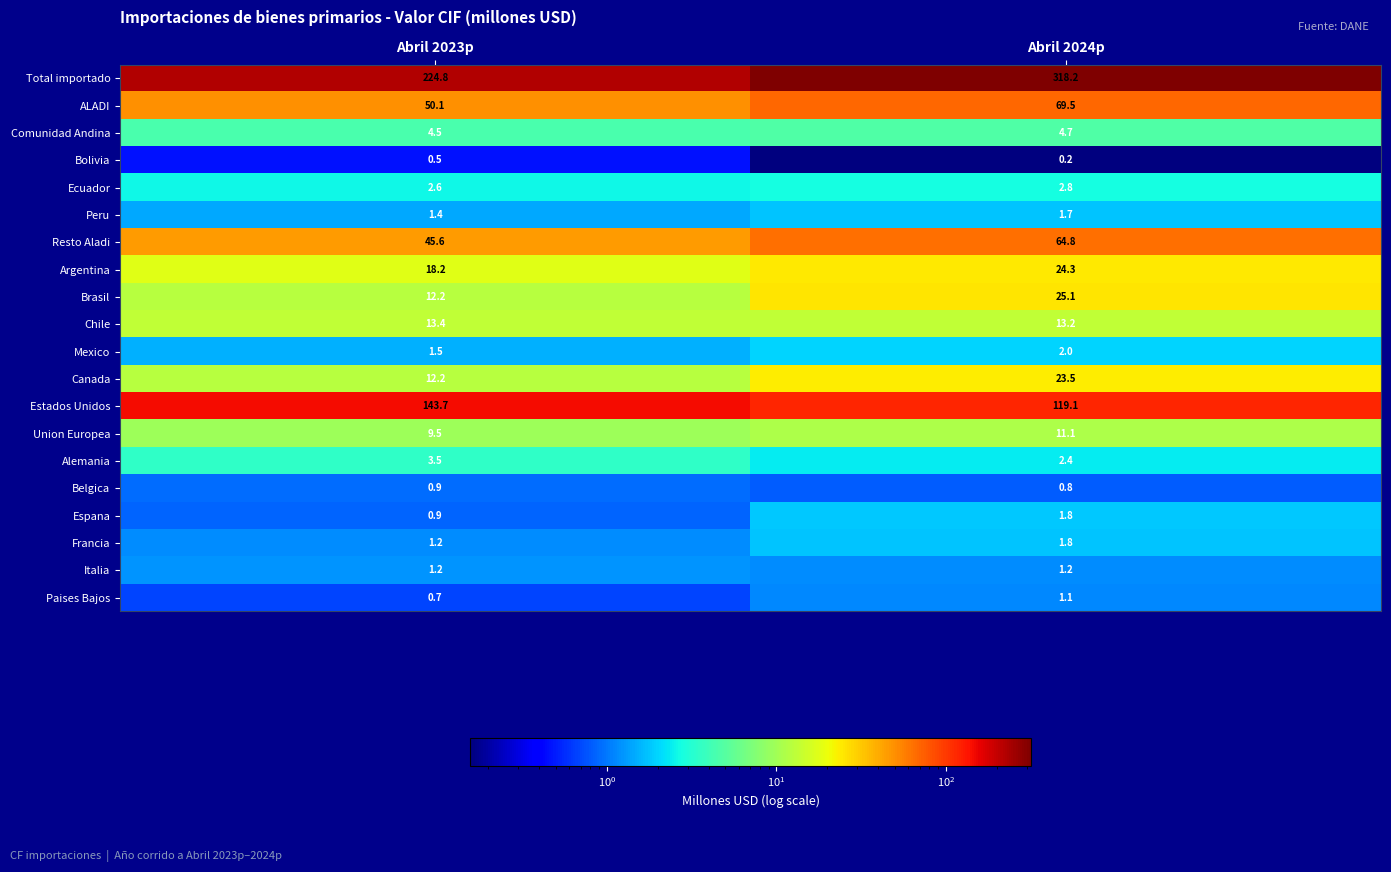

Rank the categories by Argentina value from highest to lowest.

Abril 2024p, Abril 2023p